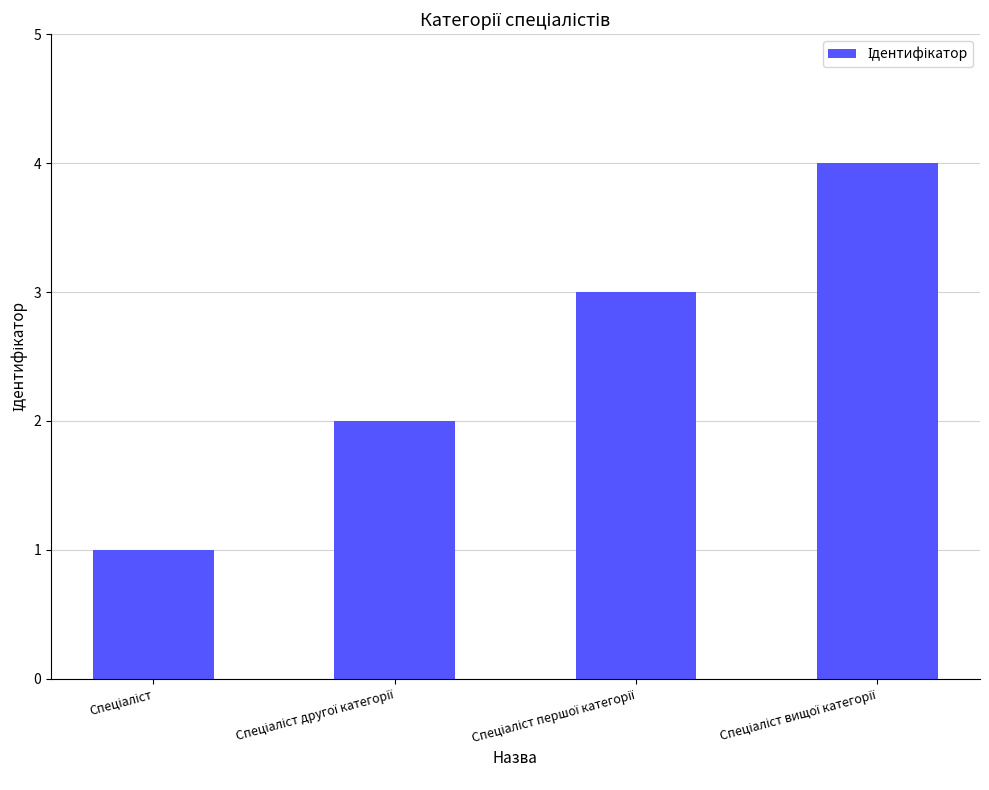

What is the sum of all values?

10